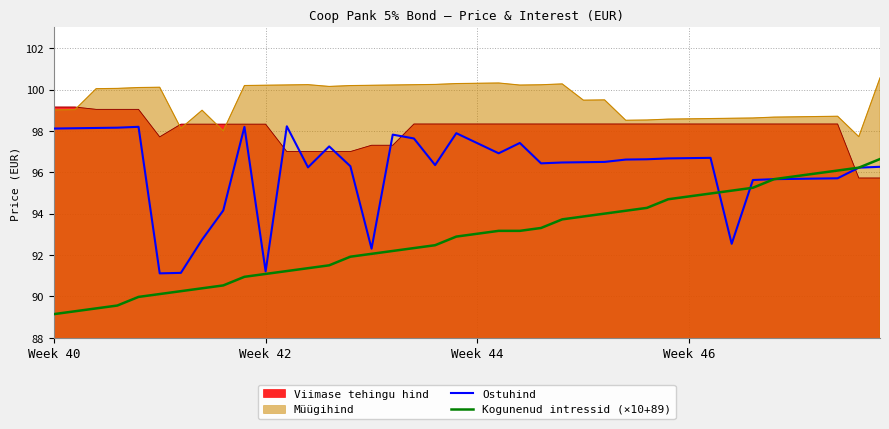

What is the lowest value of the Ostuhind series?

91.1